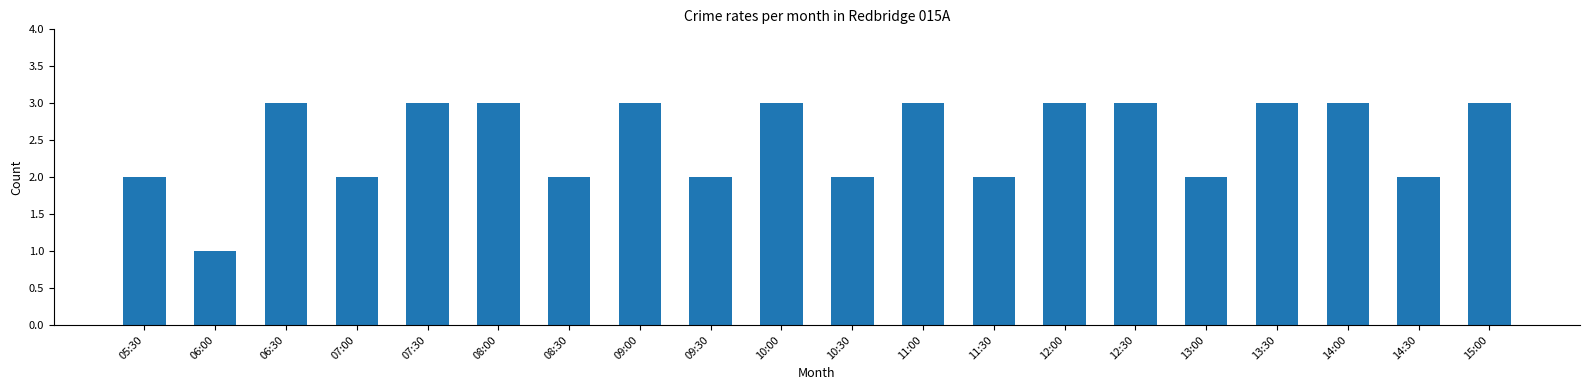

What is the label of the 19th bar from the left?

14:30